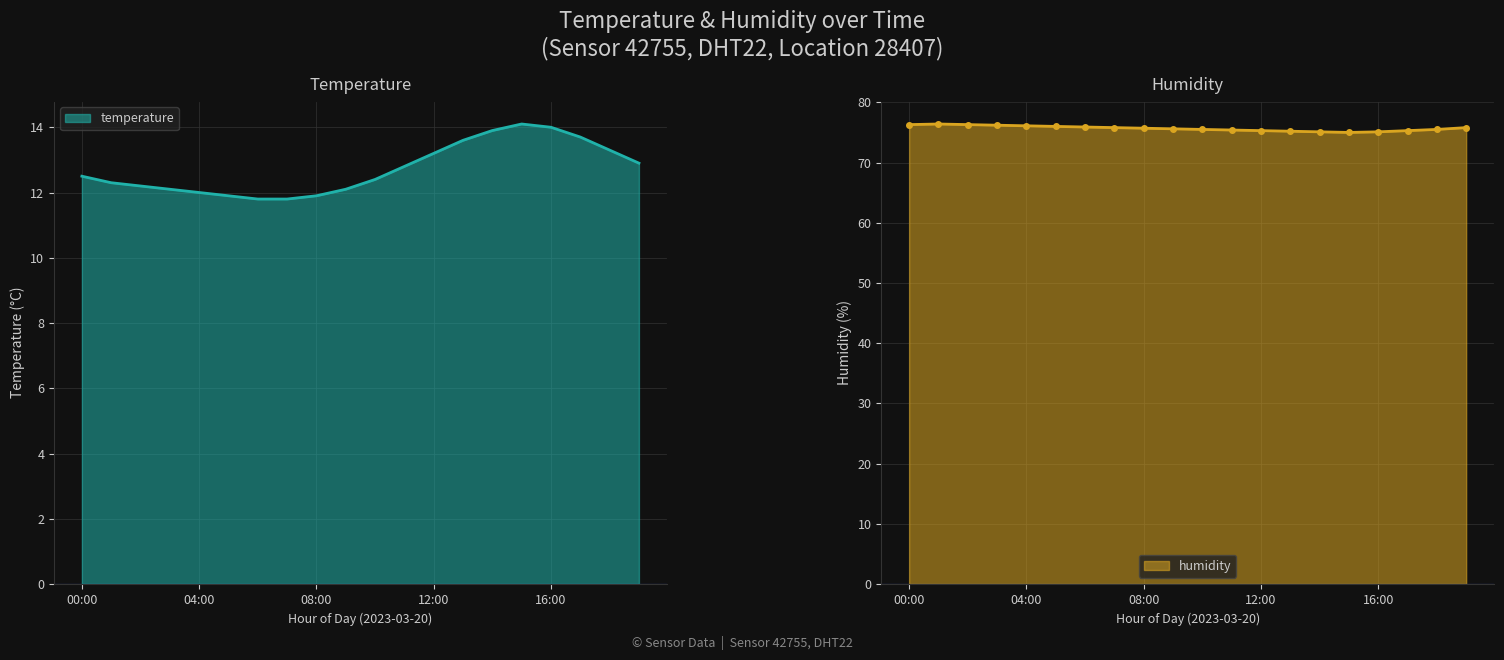

True or false: humidity has a value of 75.5 at 18:00.

True